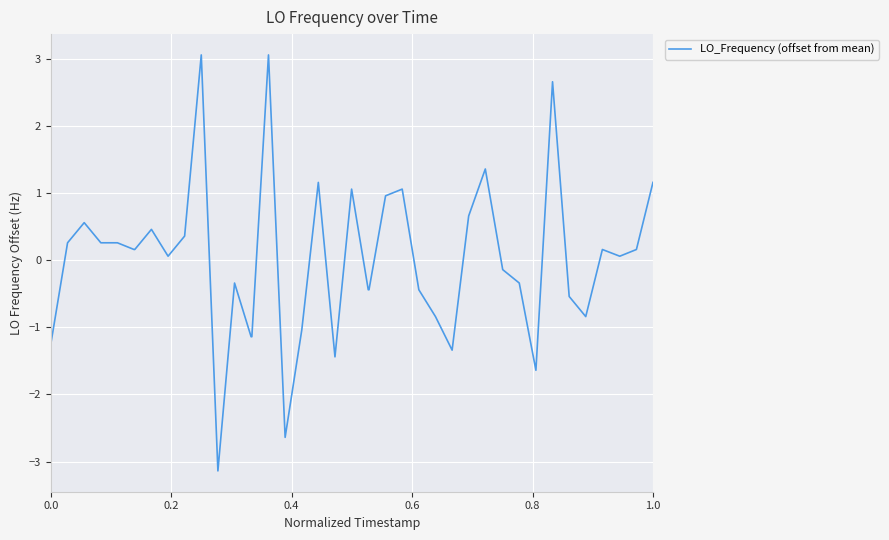

What is the minimum value shown in the chart?

-3.1